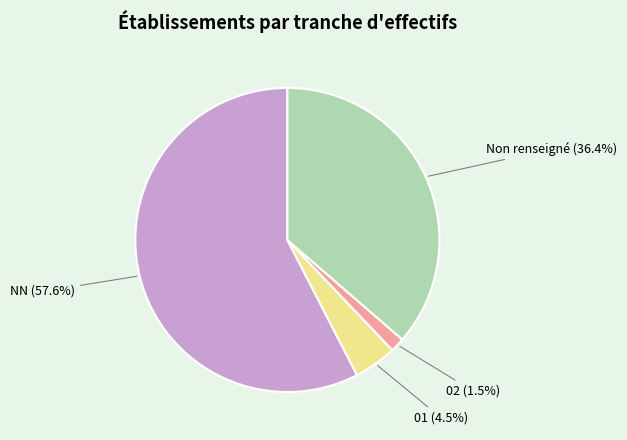

Is there any slice that represents more than half of the pie?

Yes